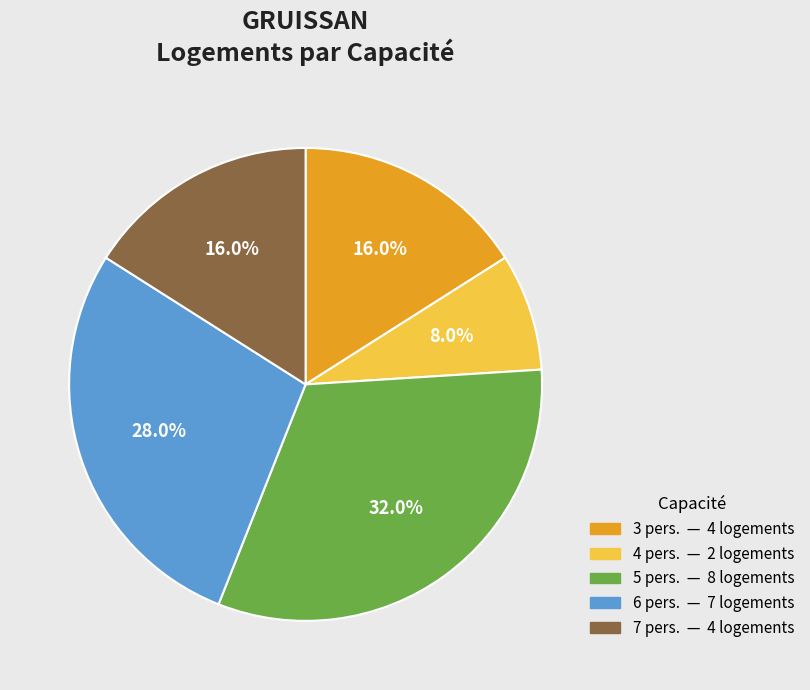

Does any single category account for the majority?

No